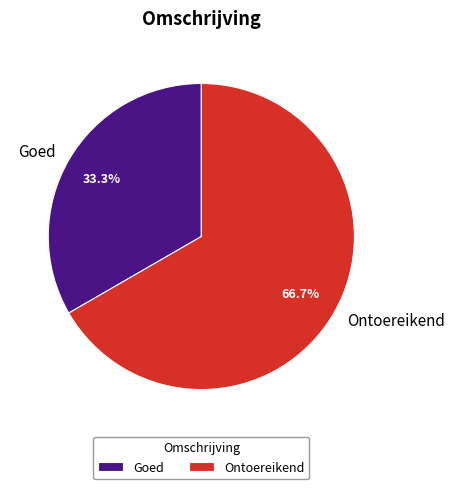

Which slice is the largest?

Ontoereikend